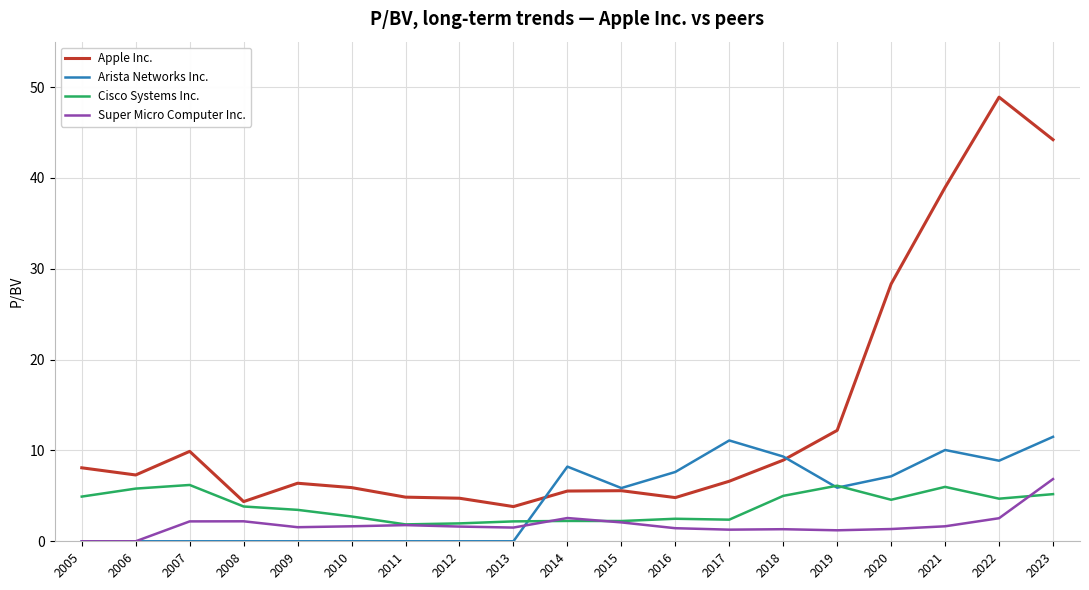

True or false: Super Micro Computer Inc. and Apple Inc. intersect in this chart.

False